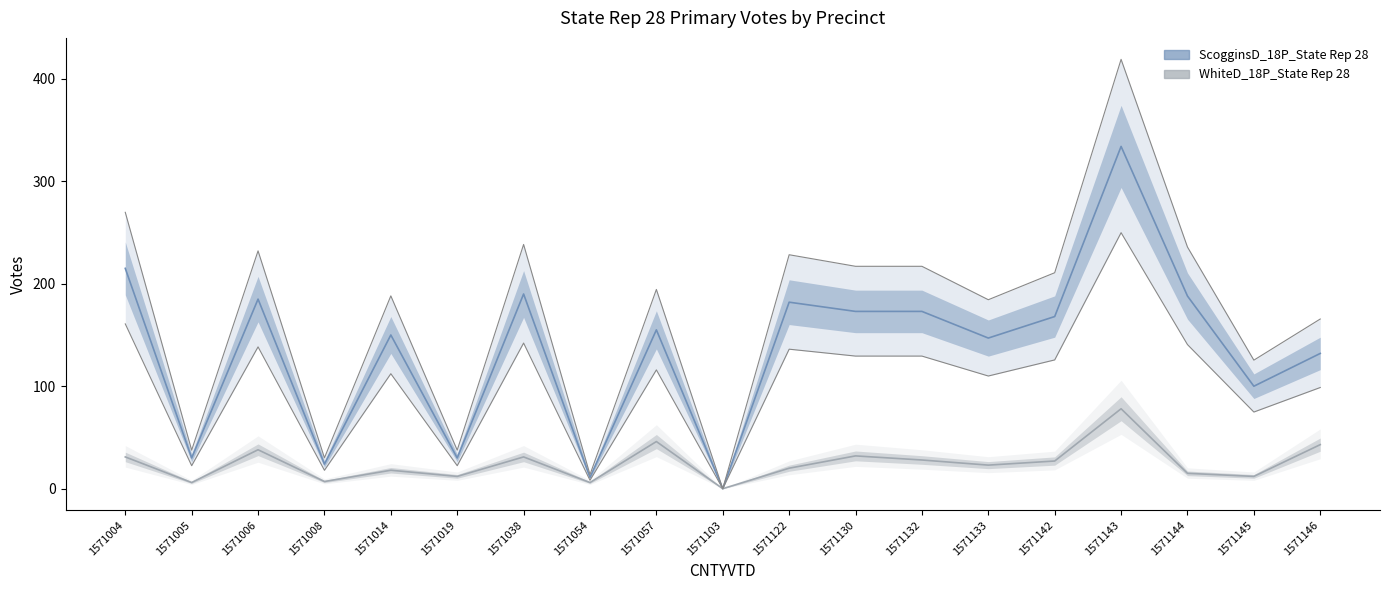

True or false: ScogginsD_18P_State Rep 28 has more than 2 points higher than both neighbors.

True